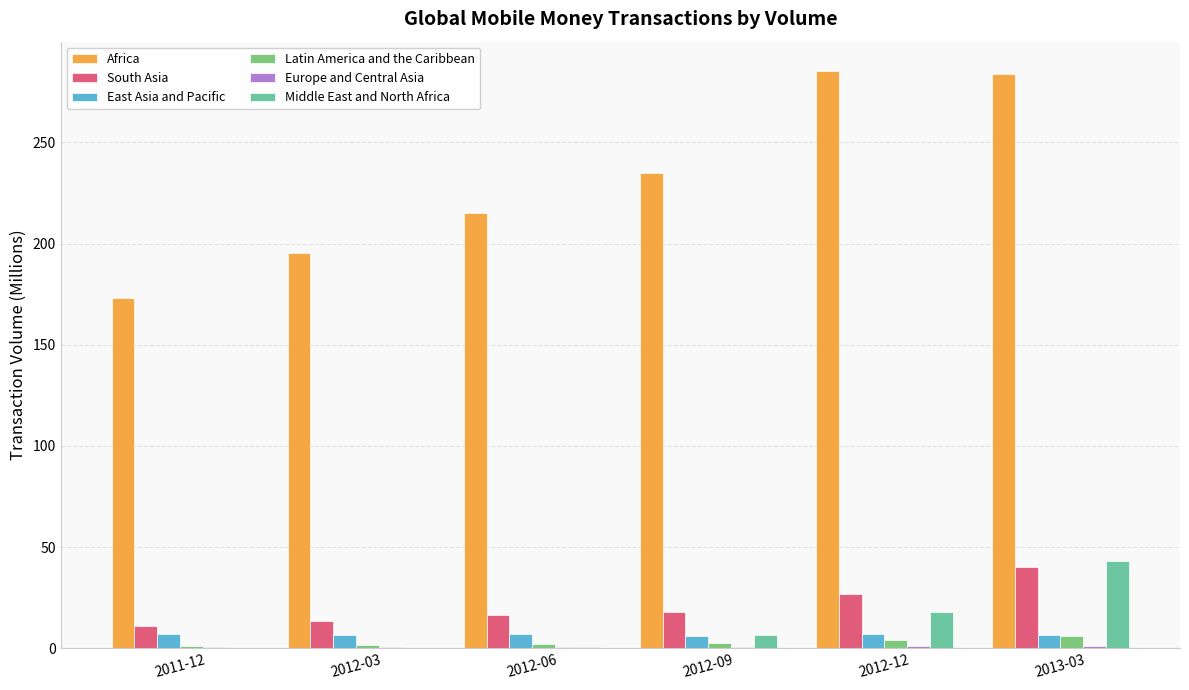

What is the maximum value shown in the chart?

285.5